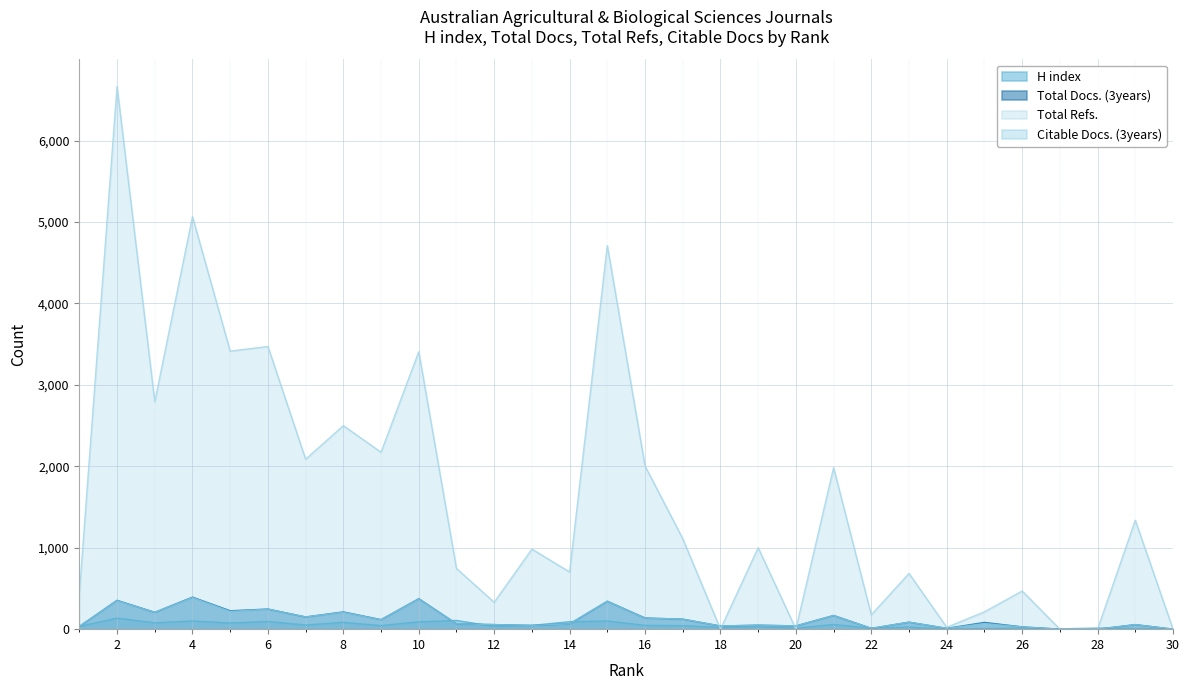

How many data points in Total Refs. are less than 1000?

15